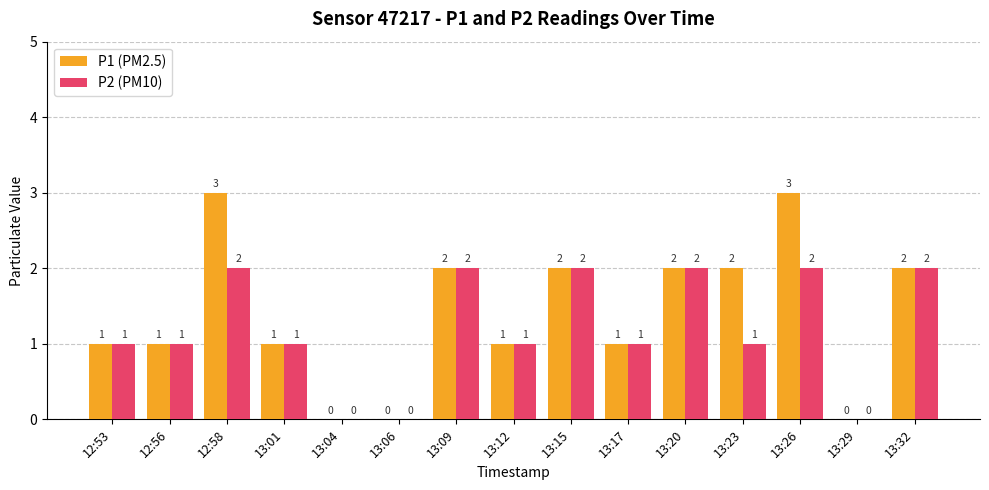

What is the greatest value displayed?

3